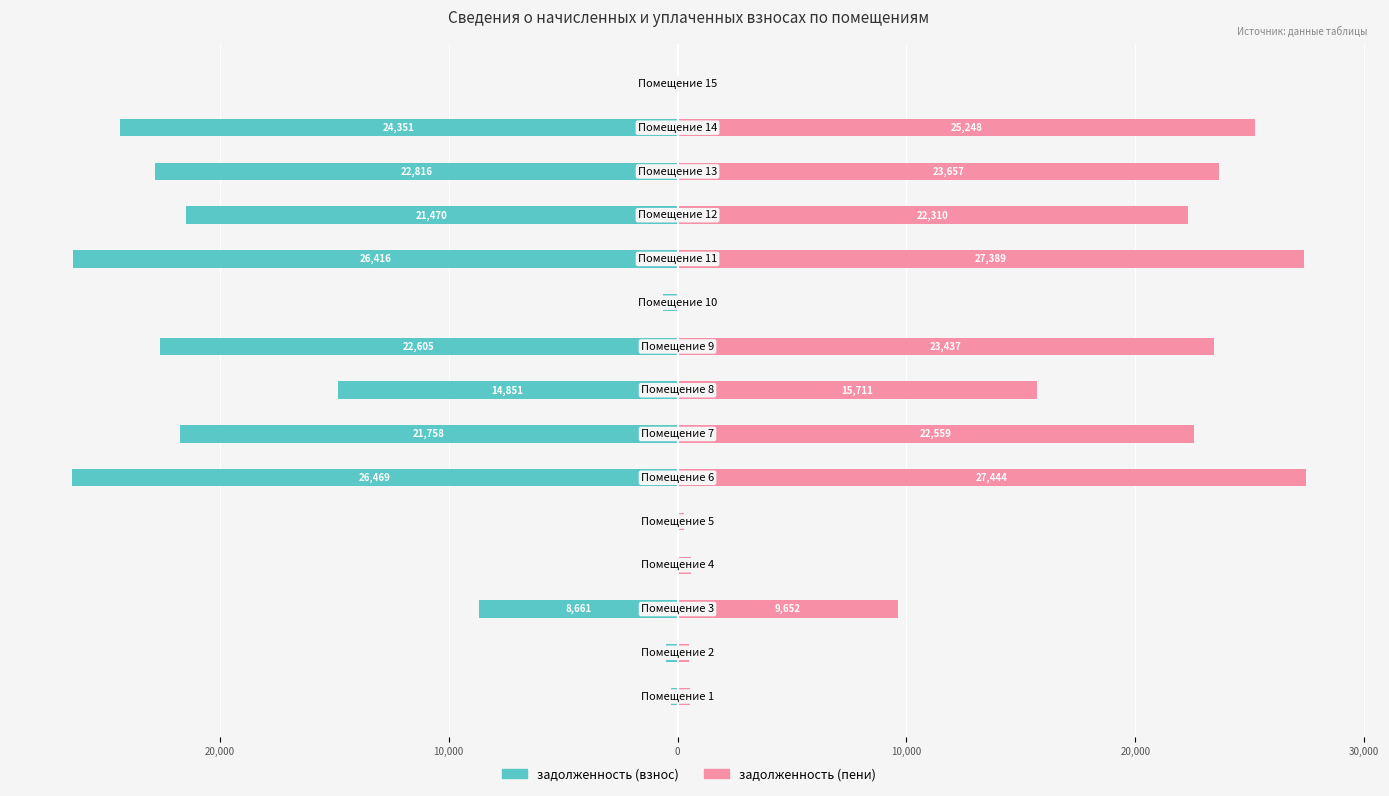

How many categories are shown in the chart?

15